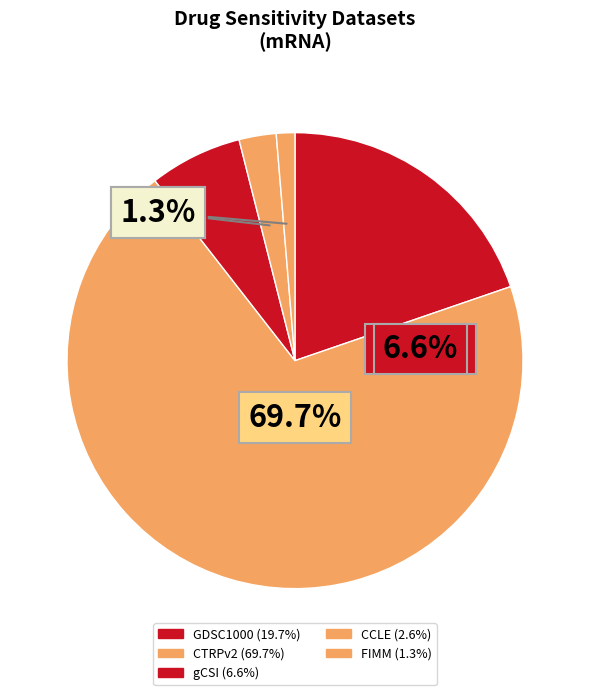

What is the largest slice in the pie chart?

CTRPv2